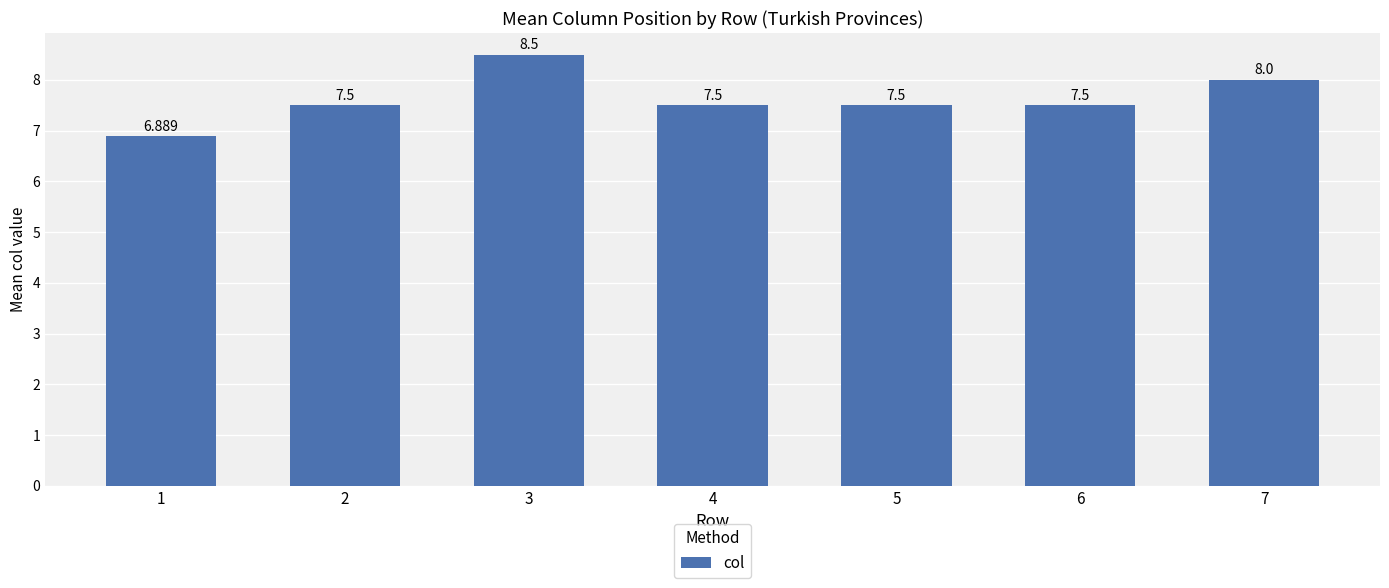

How many values exceed 7?

6